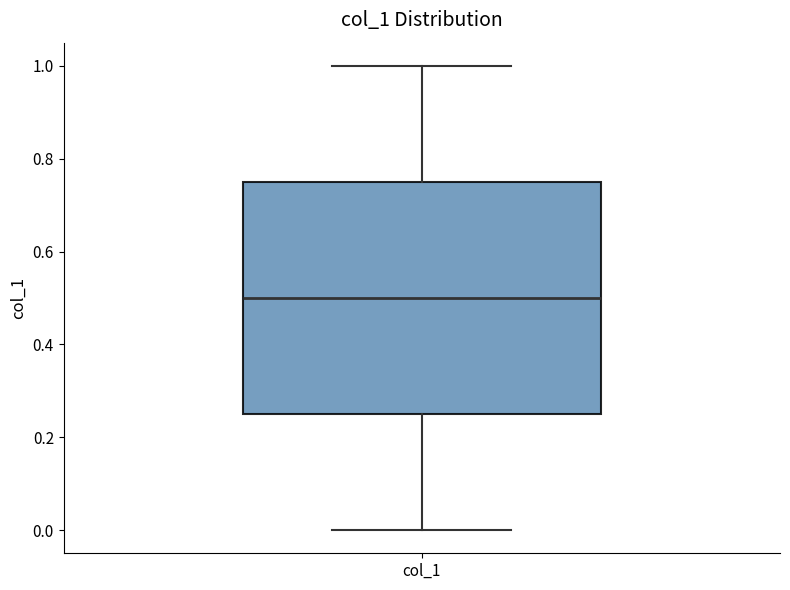

Transcribe this box plot: give where the median line is, the range the box spans, and where the two whiskers end, as read against the y-axis. The values are not printed on the chart, so give them approximately, as read against the axis.

median 0.50, box 0.26 to 0.76, whiskers 0.00 to 1.00